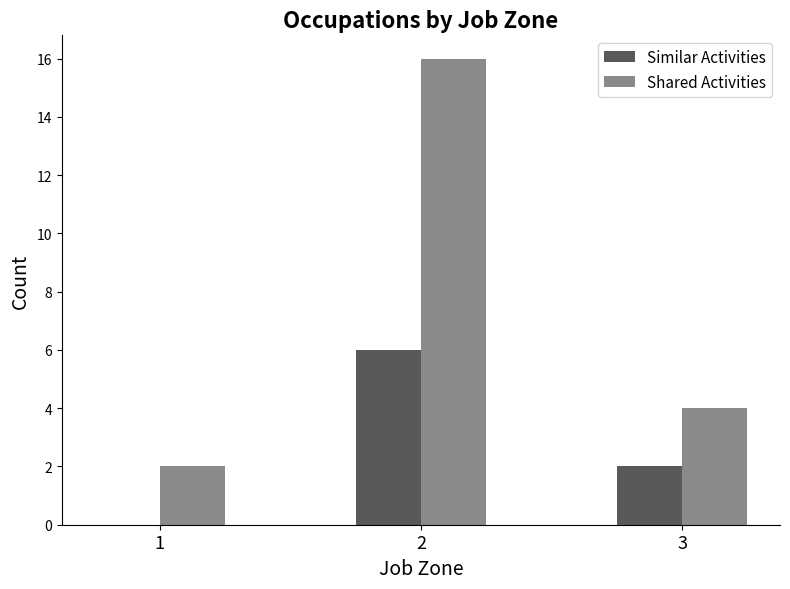

Which series has the largest total across all categories?

Shared Activities